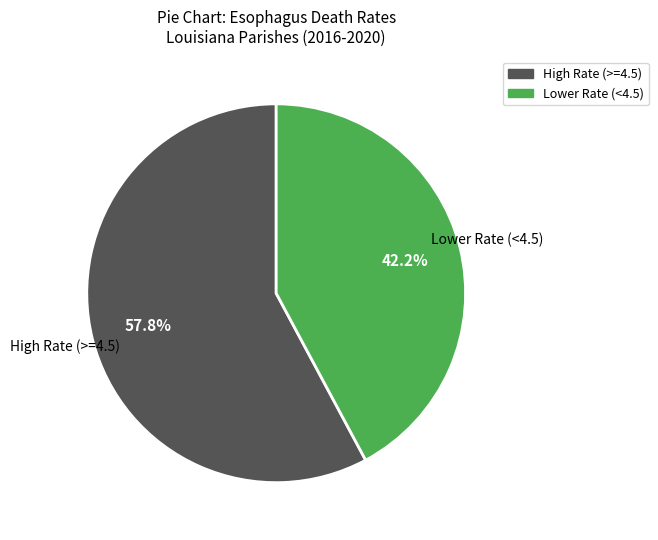

Is there a majority slice in this chart?

Yes